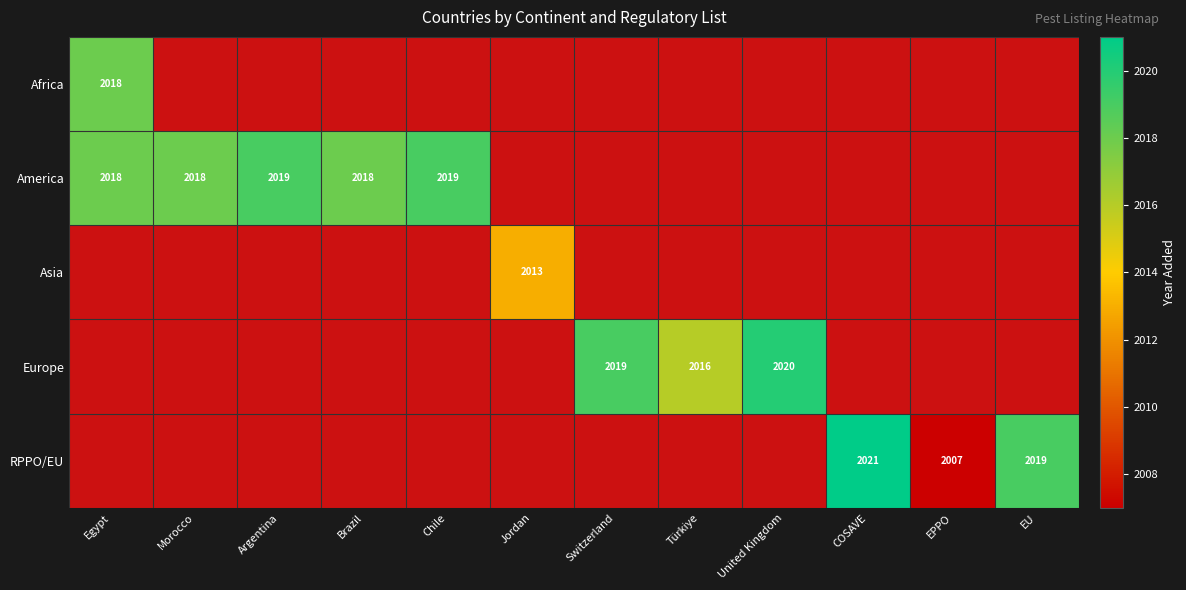

Between Türkiye and Brazil, which is larger?

Türkiye